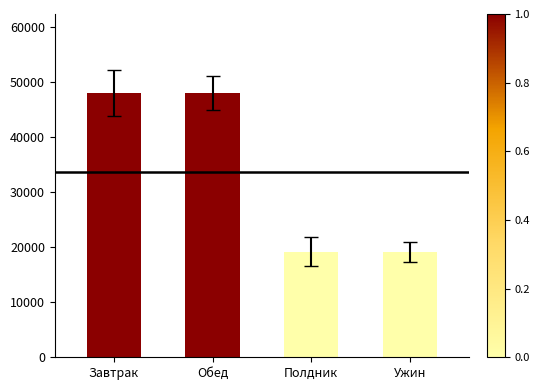

Are the bars horizontal?

No